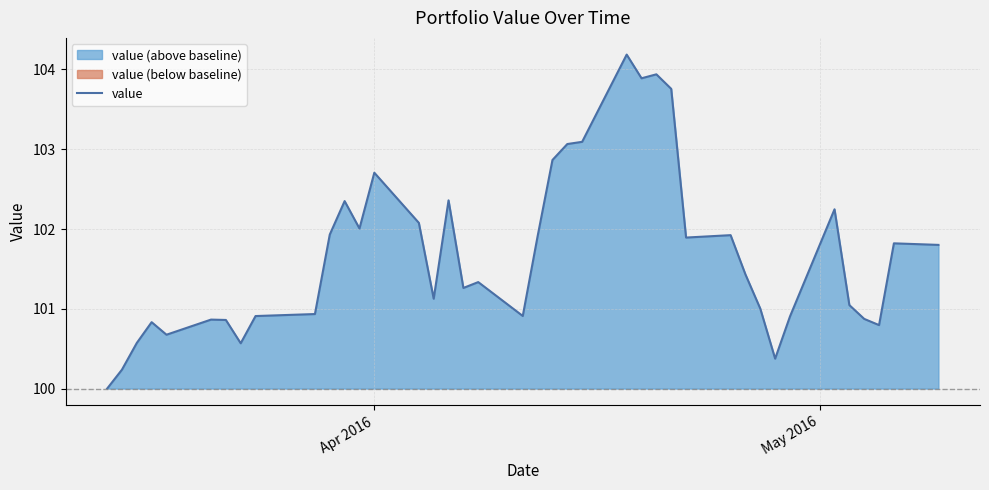

What is the sum of all values?

4067.3